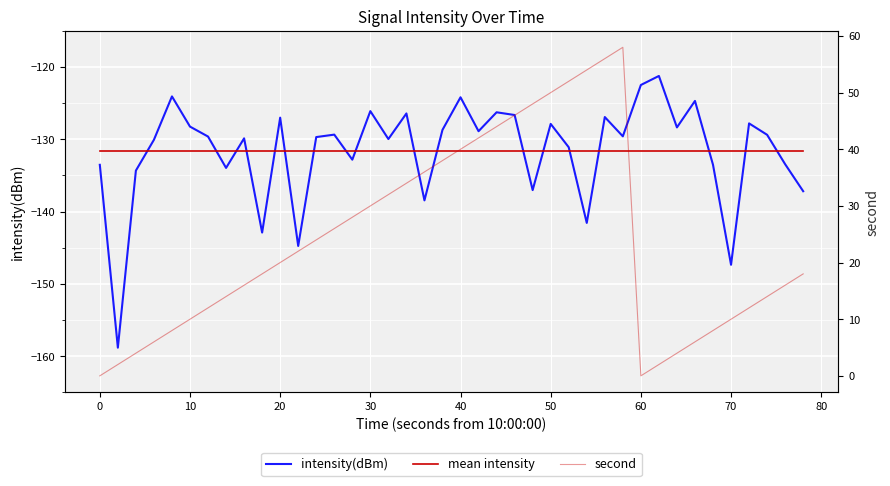

Reading left to right, transcribe all the data shown in this chart.

intensity(dBm): -133.5	-158.8	-134.3	-130.1	-124.1	-128.2	-129.6	-134.0	-129.9	-142.9	-127.0	-144.8	-129.7	-129.4	-132.8	-126.1	-130.0	-126.4	-138.5	-128.7	-124.2	-128.9	-126.3	-126.6	-137.0	-127.9	-131.1	-141.6	-126.9	-129.6	-122.5	-121.2	-128.4	-124.7	-133.5	-147.4	-127.8	-129.4	-133.4	-137.2
mean intensity: -131.6	-131.6	-131.6	-131.6	-131.6	-131.6	-131.6	-131.6	-131.6	-131.6	-131.6	-131.6	-131.6	-131.6	-131.6	-131.6	-131.6	-131.6	-131.6	-131.6	-131.6	-131.6	-131.6	-131.6	-131.6	-131.6	-131.6	-131.6	-131.6	-131.6	-131.6	-131.6	-131.6	-131.6	-131.6	-131.6	-131.6	-131.6	-131.6	-131.6
second: 0.0	2.0	4.0	6.0	8.0	10.0	12.0	14.0	16.0	18.0	20.0	22.0	24.0	26.0	28.0	30.0	32.0	34.0	36.0	38.0	40.0	42.0	44.0	46.0	48.0	50.0	52.0	54.0	56.0	58.0	0.0	2.0	4.0	6.0	8.0	10.0	12.0	14.0	16.0	18.0